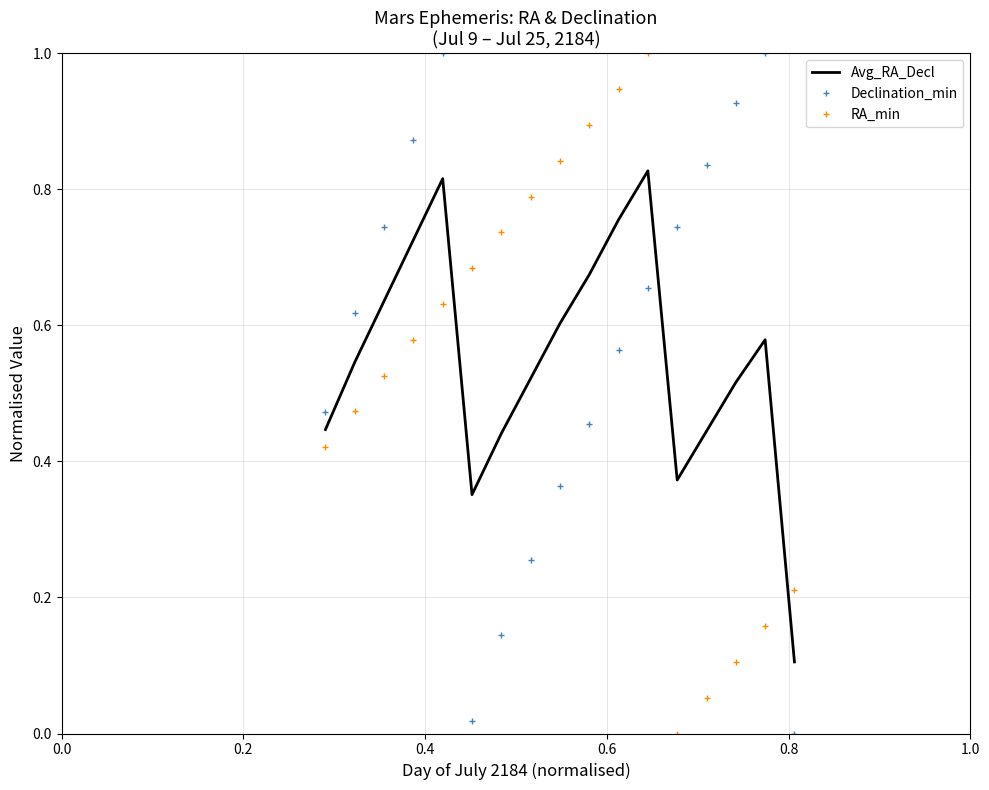

What are all the series names shown in the legend?

Avg_RA_Decl, Declination_min, RA_min